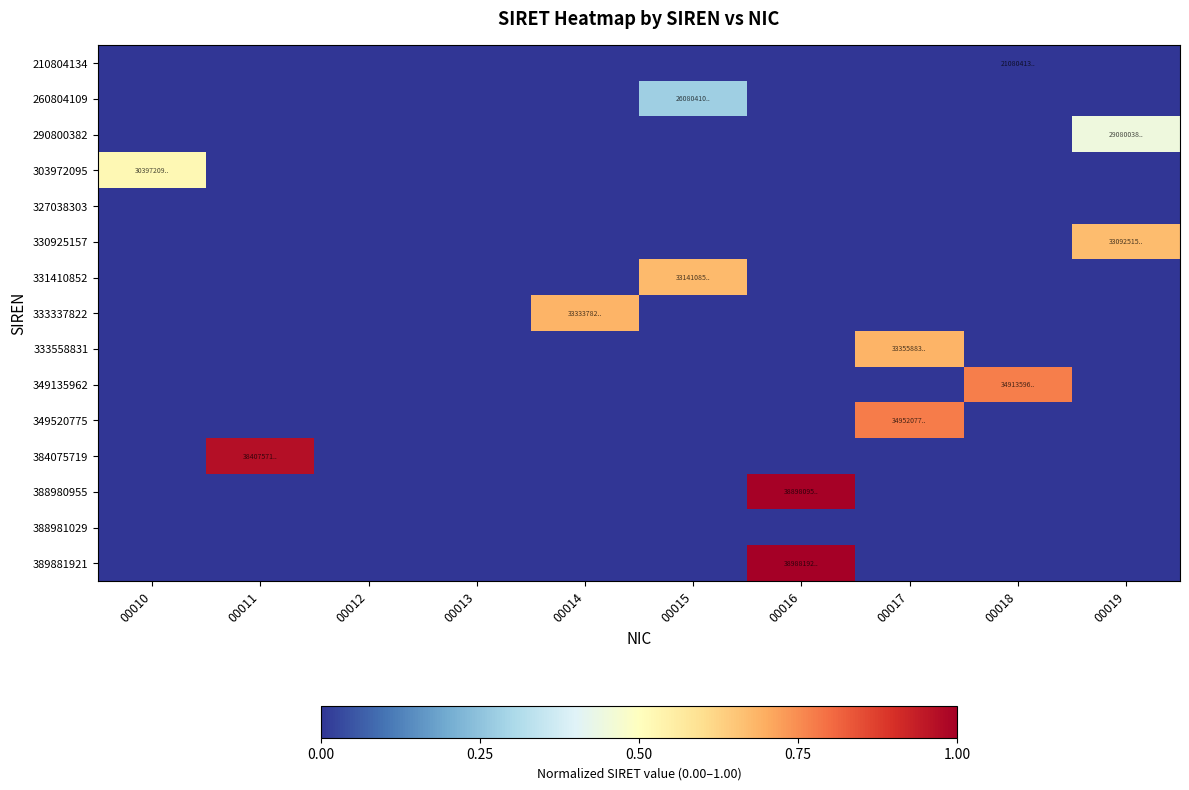

At which category does the chart reach its minimum across all series?

00010